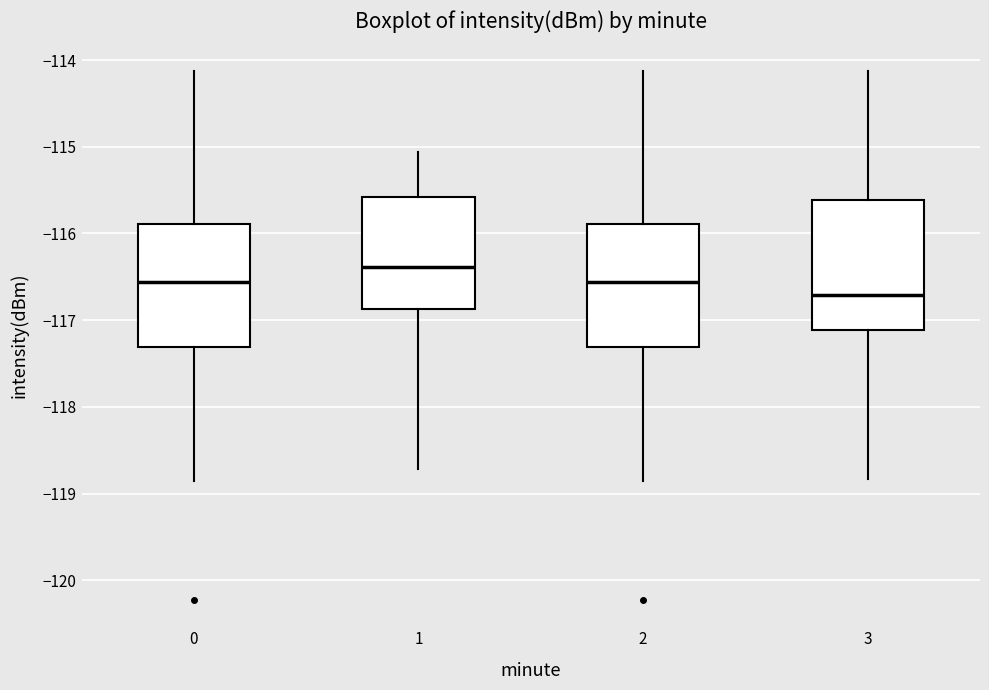

Where does the upper whisker of the box at x = 2 end on the y-axis? The values are not printed on the chart, so give them approximately, as read against the axis.

-114.1